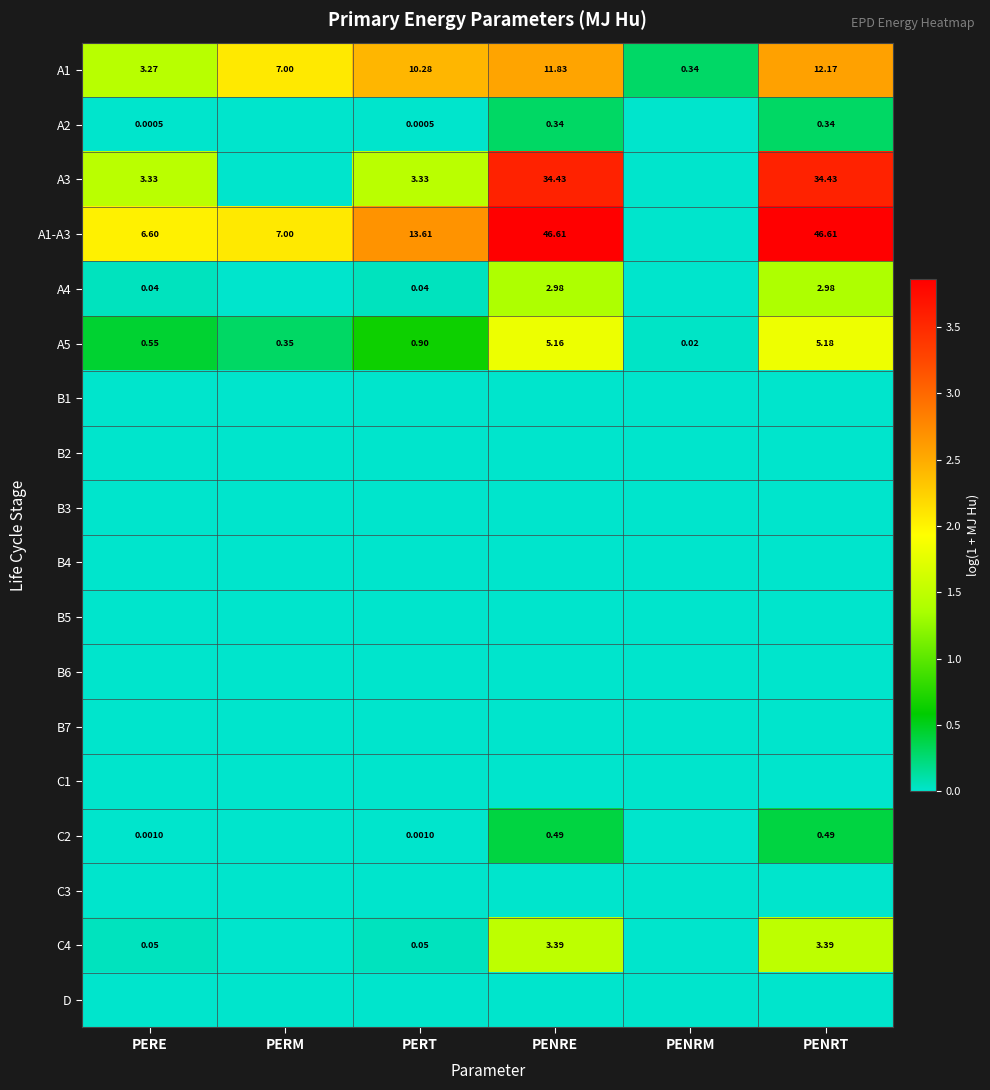

How many values in the A1 series are below 10?

3